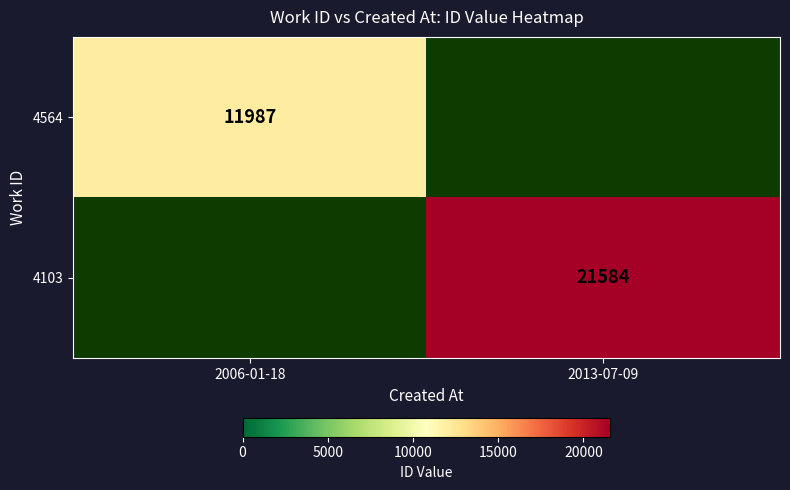

True or false: 4103 has a value of 31874 at 2013-07-09.

False